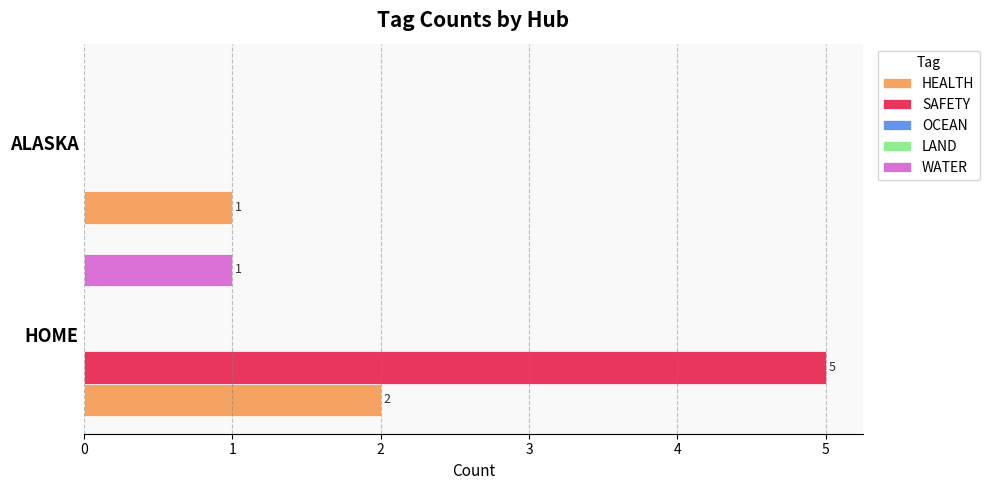

How many data points does each series have?

2